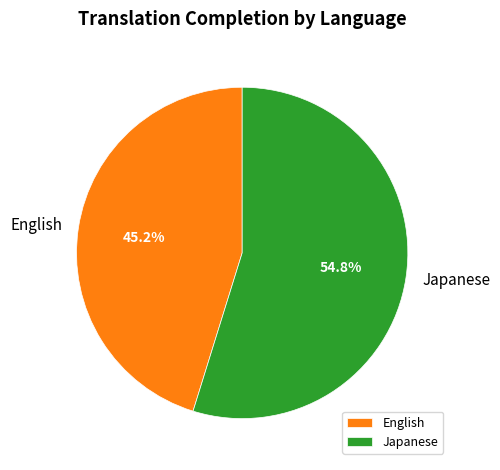

To the nearest percent, what percentage of the pie is Japanese?

55%